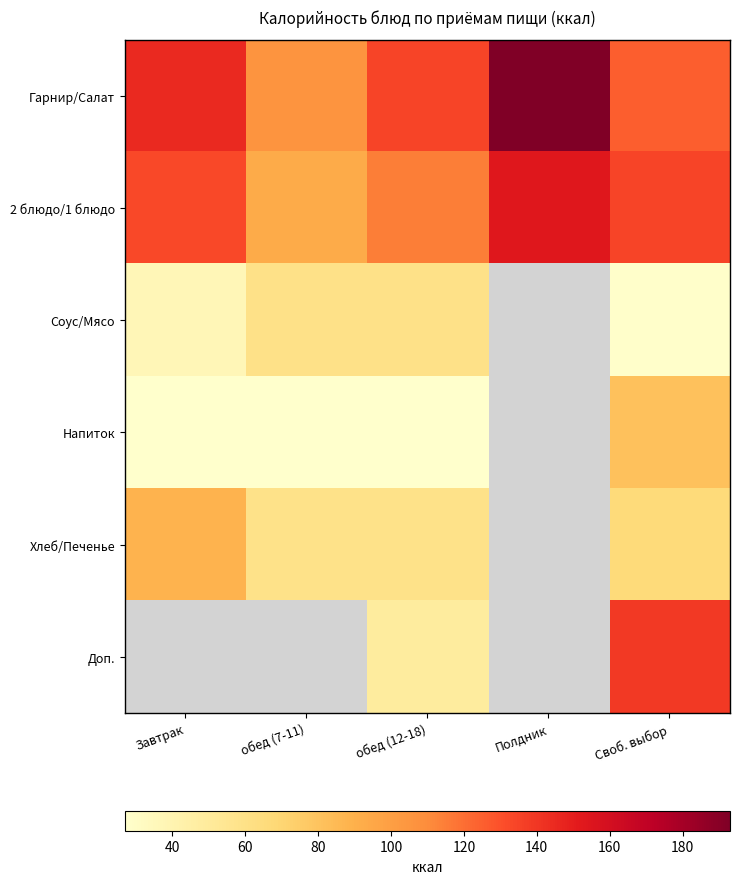

What is the minimum value shown in the chart?

27.0